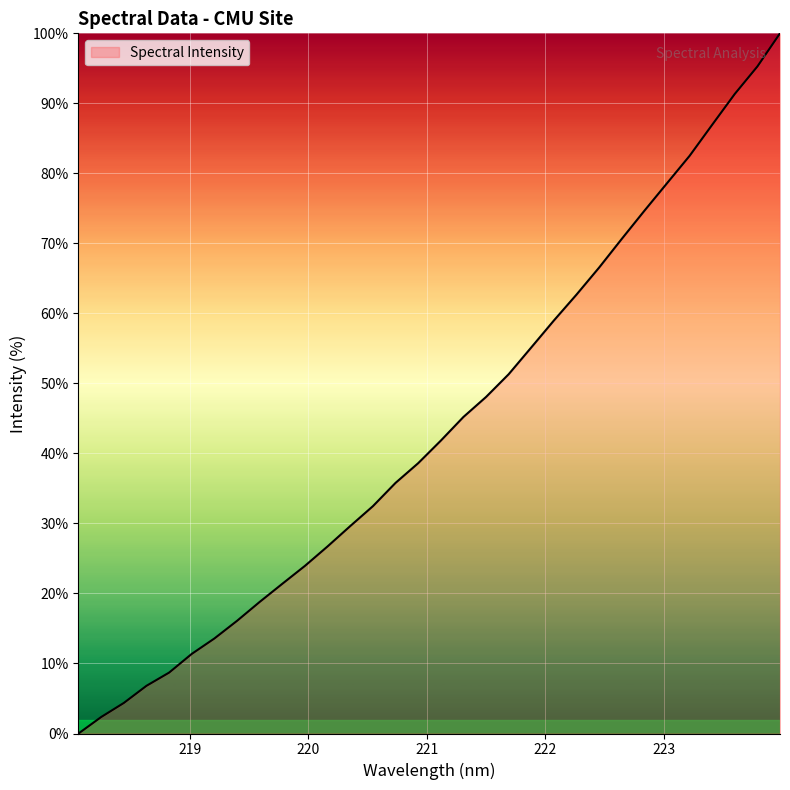

What is the value of the 23rd point from the left?

62.7